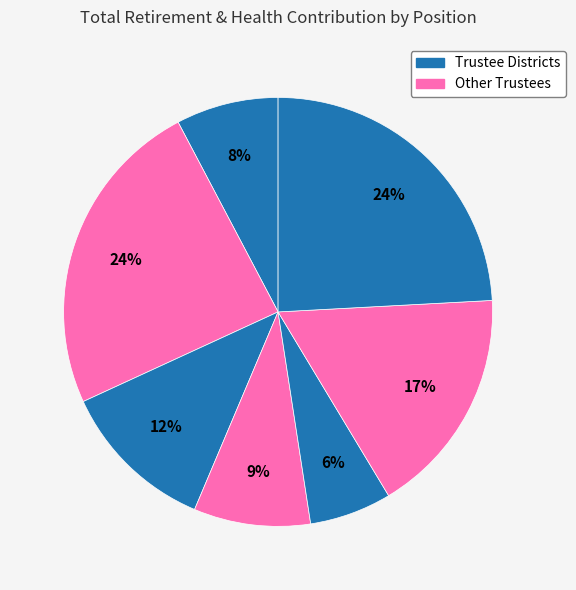

How many segments does this pie chart have?

7